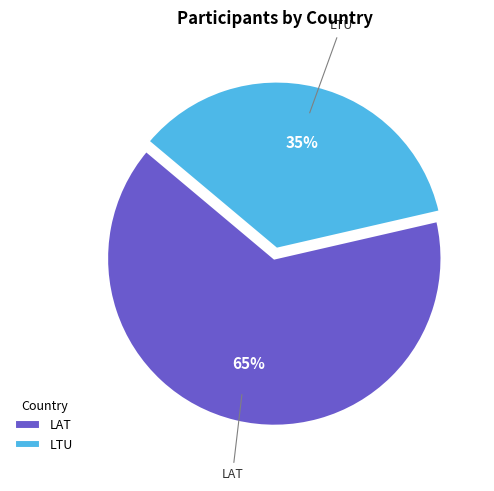

What is the largest slice in the pie chart?

LAT